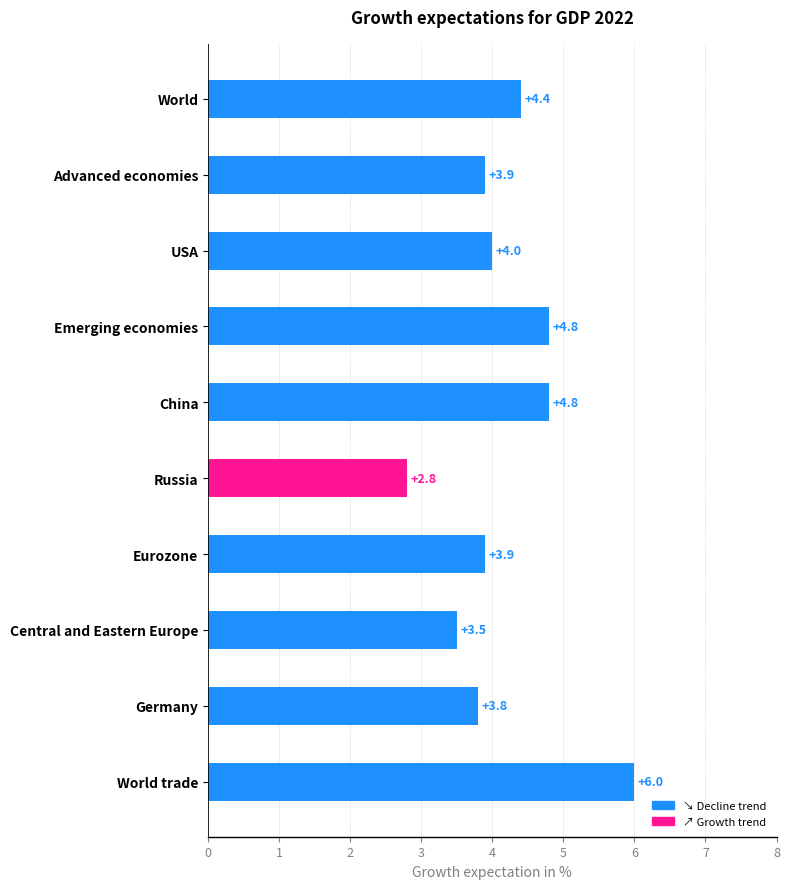

How many values are below 4?

5